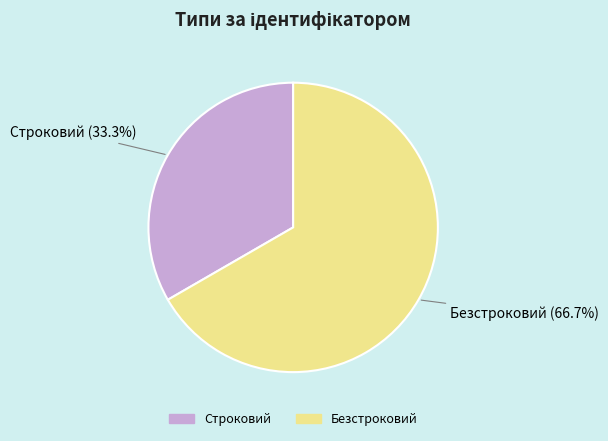

Do Безстроковий and Строковий together represent more than half of the pie?

Yes